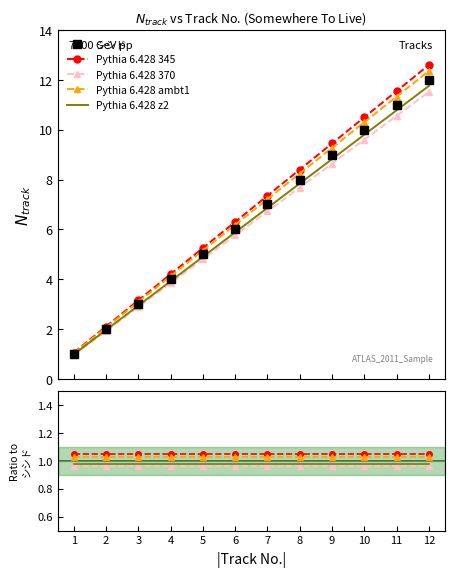

Reading left to right, extract all data points from this chart.

シシド: 1.0	2.0	3.0	4.0	5.0	6.0	7.0	8.0	9.0	10.0	11.0	12.0
Pythia 6.428 345: 1.1	1.1	1.1	1.1	1.1	1.1	1.1	1.1	1.0	1.1	1.1	1.1
Pythia 6.428 370: 1.0	1.0	1.0	1.0	1.0	1.0	1.0	1.0	1.0	1.0	1.0	1.0
Pythia 6.428 ambt1: 1.0	1.0	1.0	1.0	1.0	1.0	1.0	1.0	1.0	1.0	1.0	1.0
Pythia 6.428 z2: 1.0	1.0	1.0	1.0	1.0	1.0	1.0	1.0	1.0	1.0	1.0	1.0